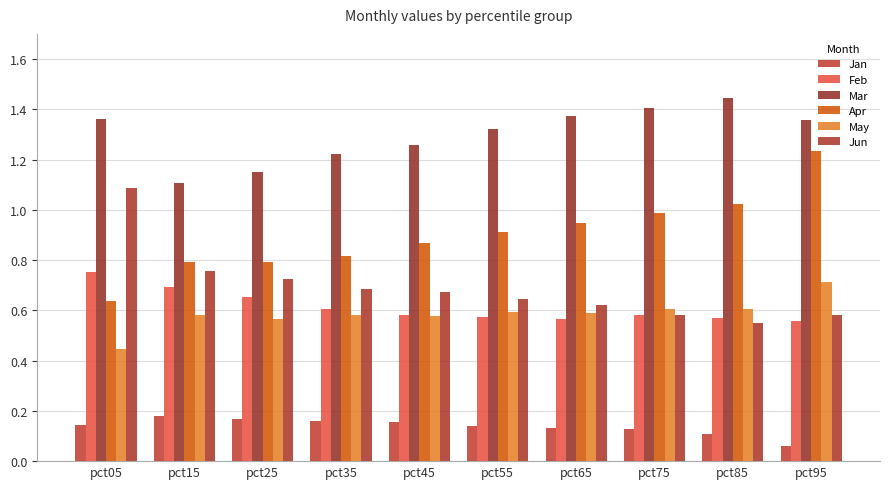

Is the value of Apr at pct95 greater than the value of Jan at pct95?

Yes